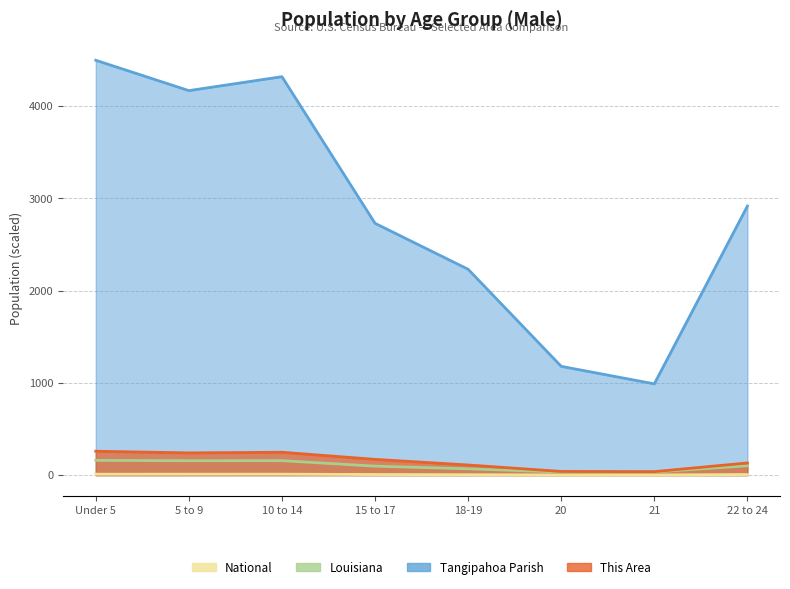

Count the number of data series in this chart.

4